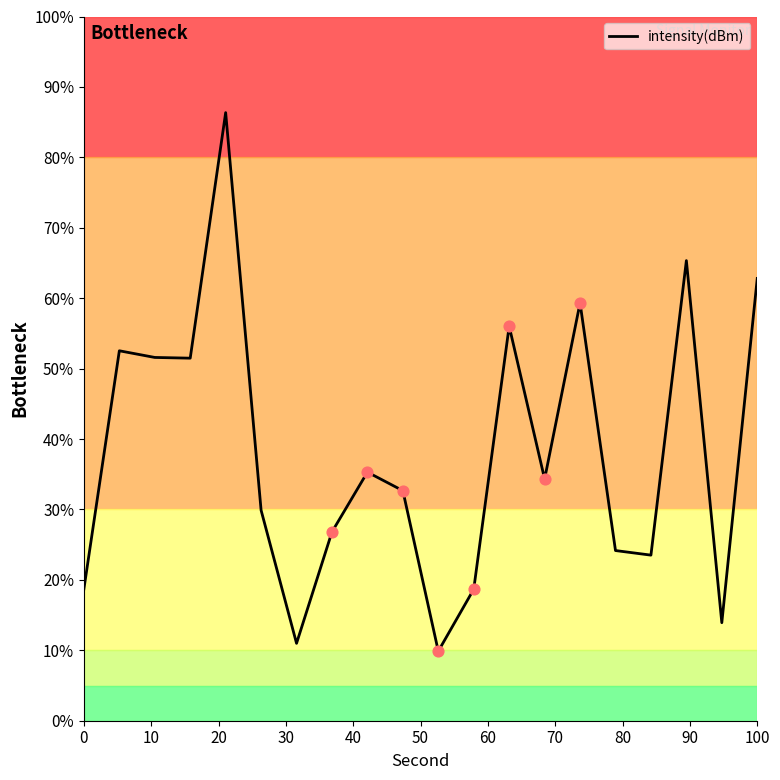

What is the minimum value shown in the chart?

9.9